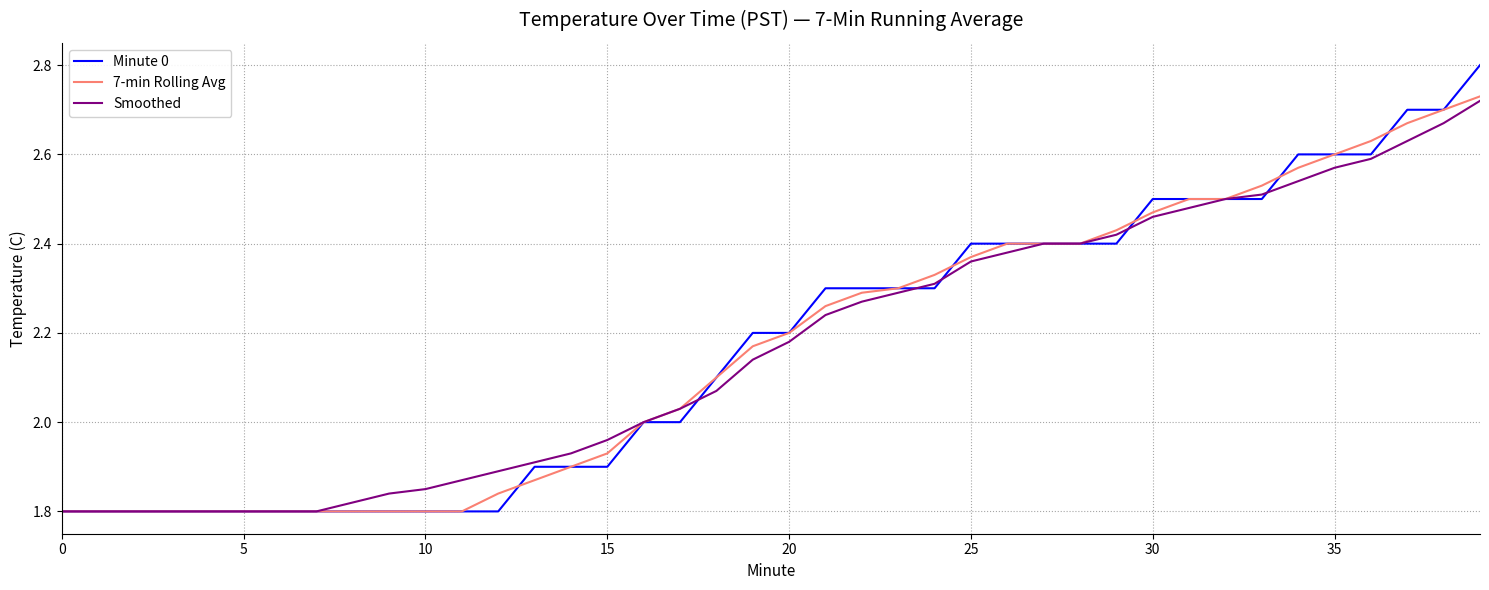

What is the greatest value displayed?

2.8